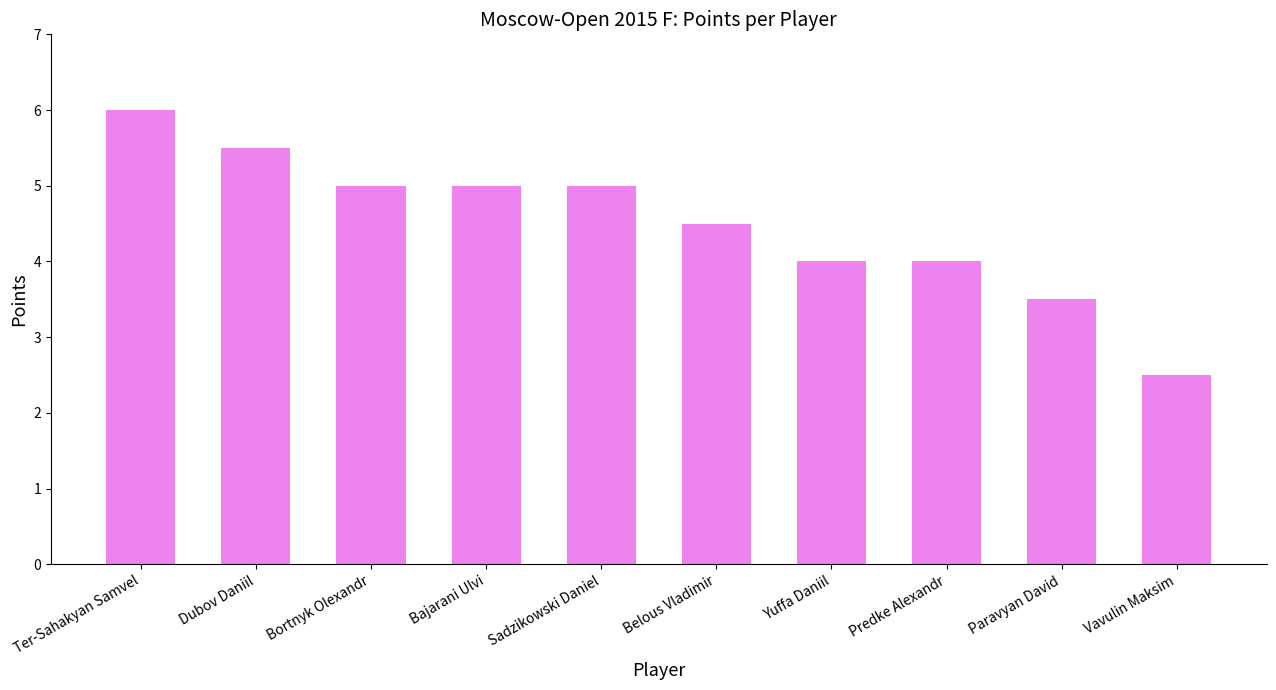

At which label does the data first exceed 5?

Ter-Sahakyan Samvel